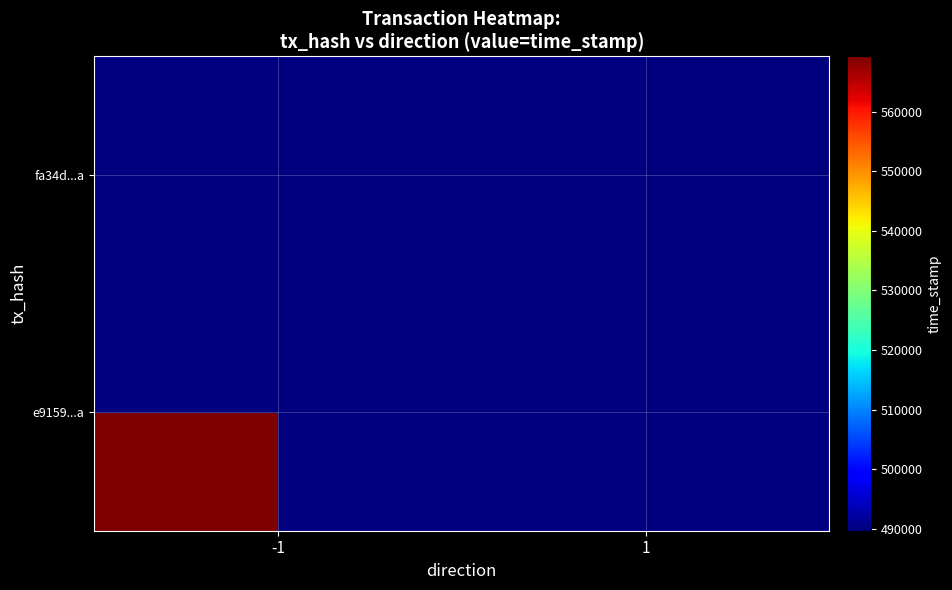

At how many categories does at least one series exceed 1594526021?

1